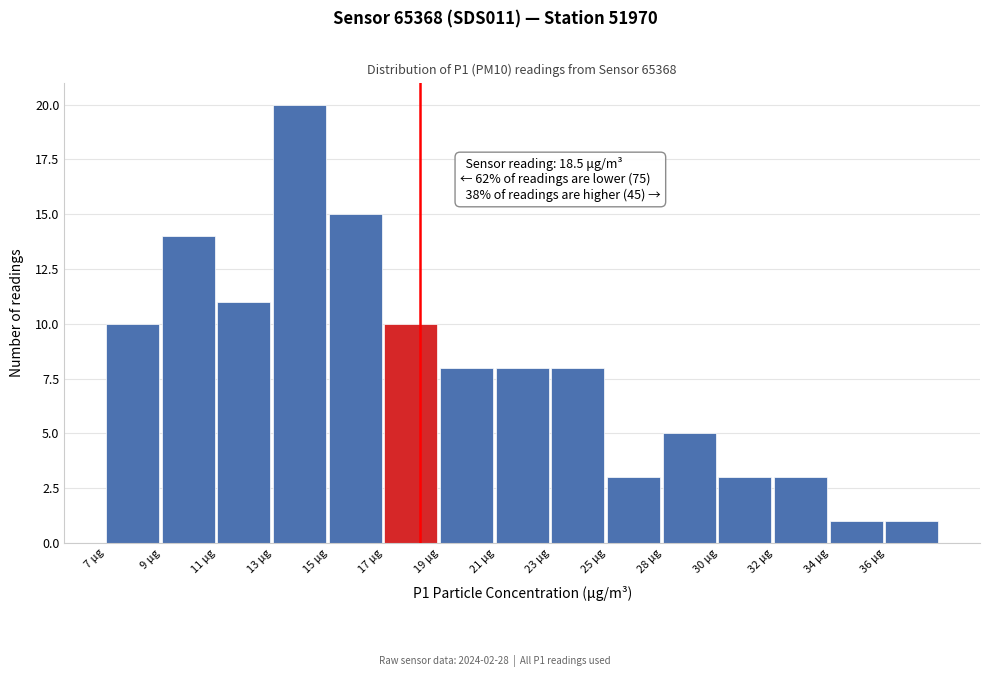

Reading right to left, transcribe all the data shown in this chart.

1	1	3	3	5	3	8	8	8	10	15	20	11	14	10